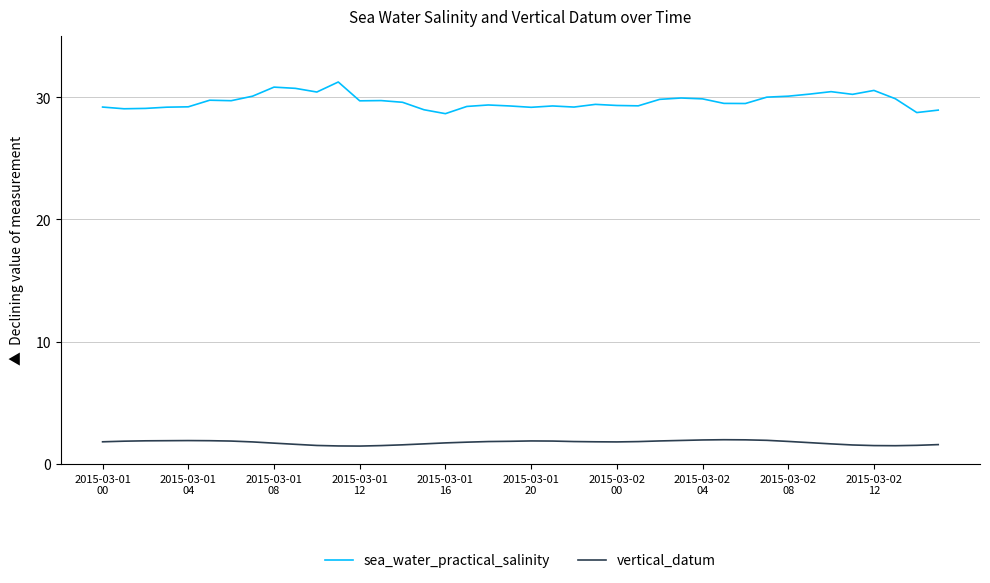

True or false: sea_water_practical_salinity and vertical_datum cross at least once.

False